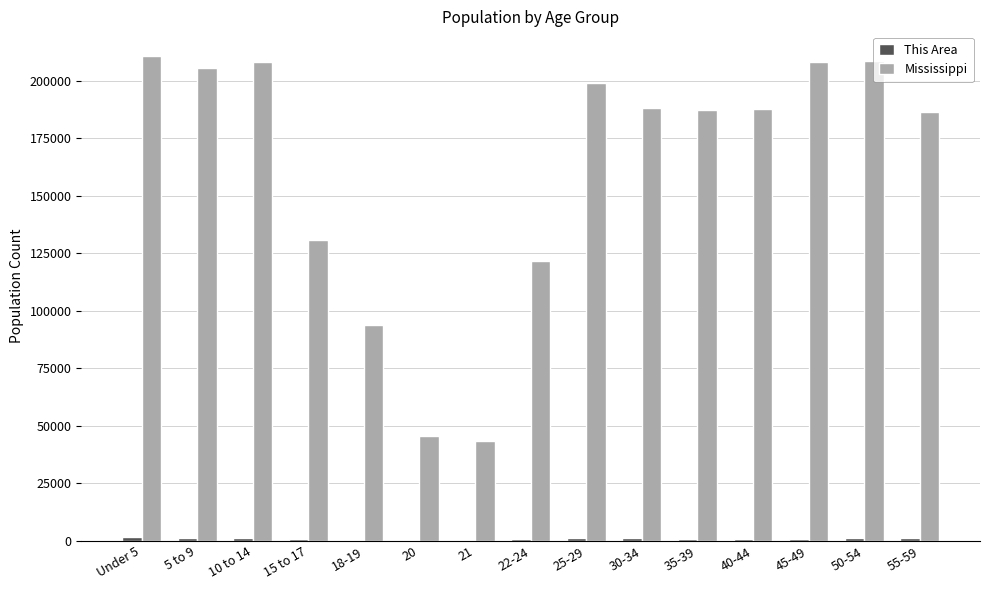

Which series has the largest total across all categories?

Mississippi